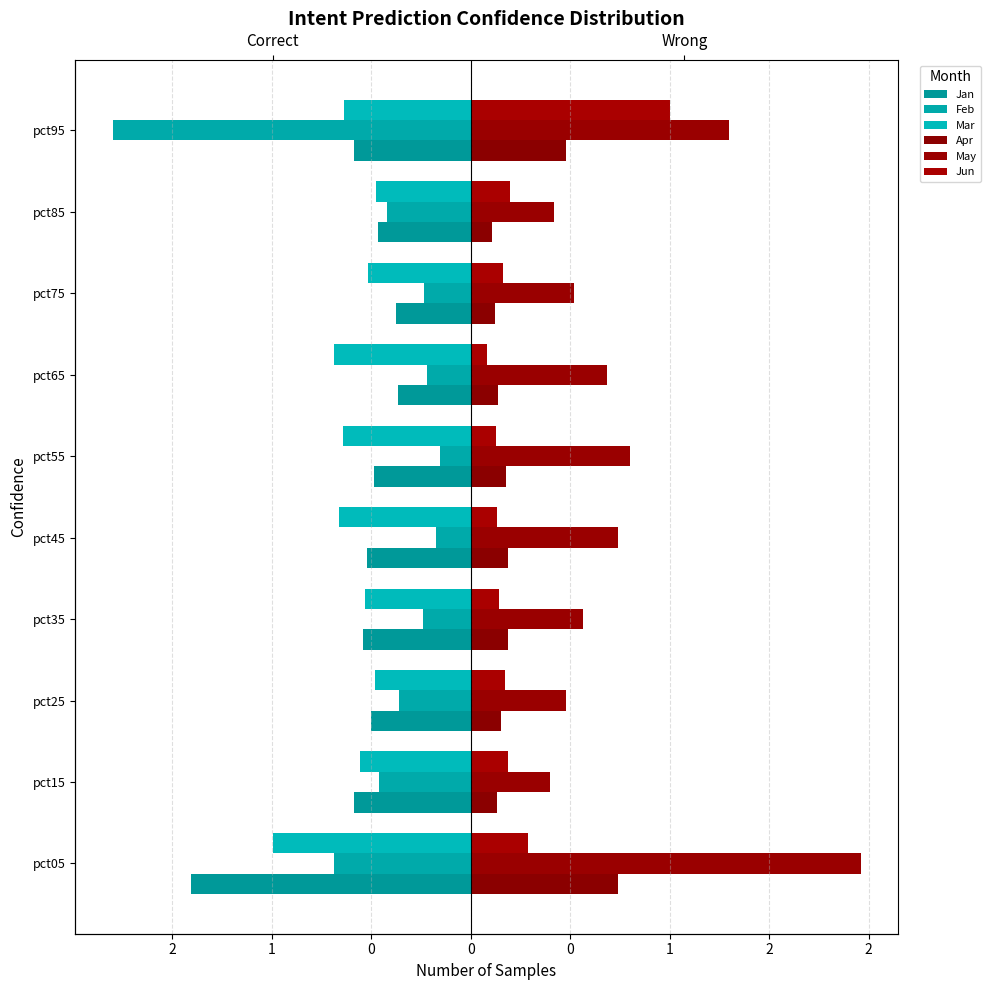

How many data points does each series have?

10